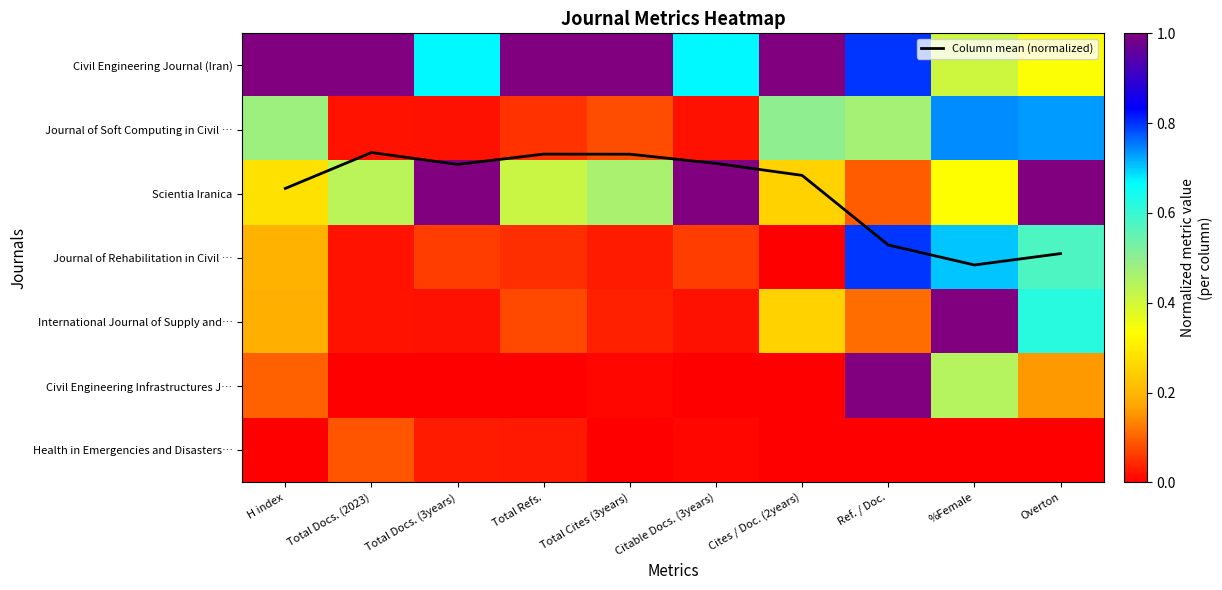

What is the difference between the second highest and minimum values in the Journal of Rehabilitation in Civil … series?

0.7